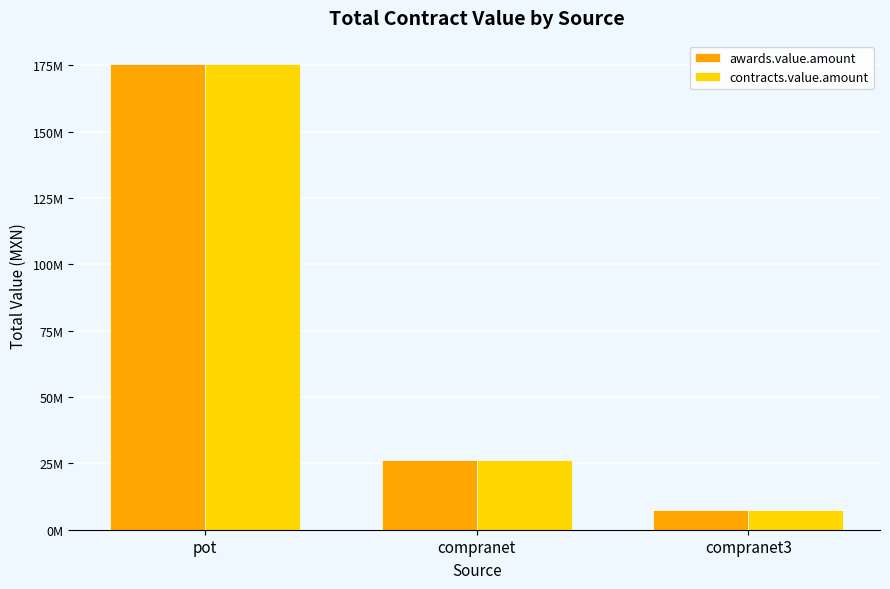

Which category has the highest value in the contracts.value.amount series?

pot